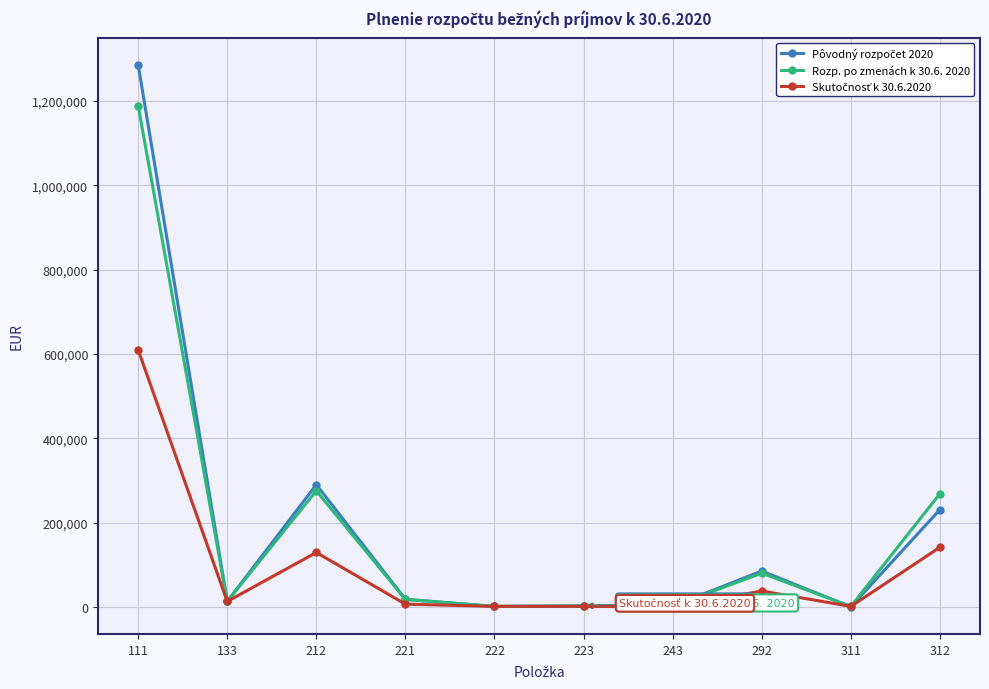

At how many categories does at least one series exceed 320759?

1